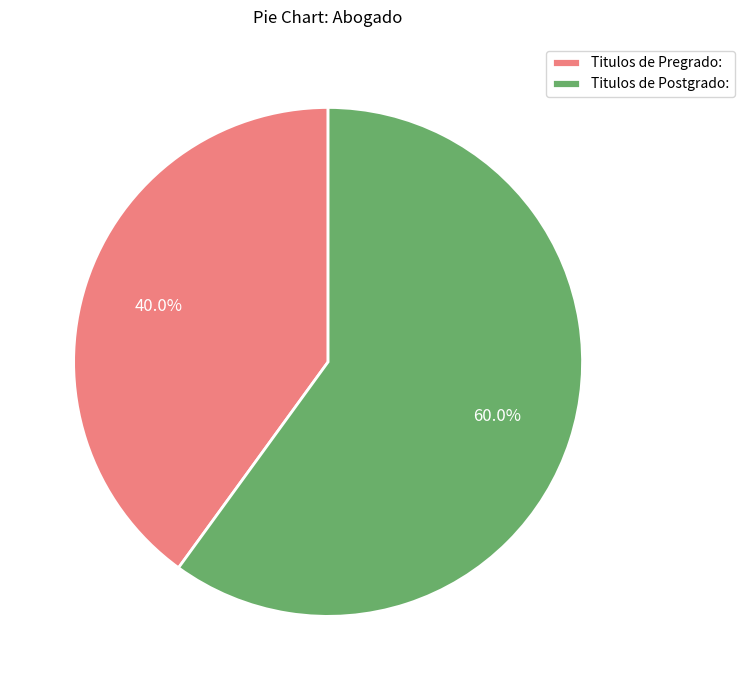

Is it true that Titulos de Pregrado: is 40% of the pie?

True